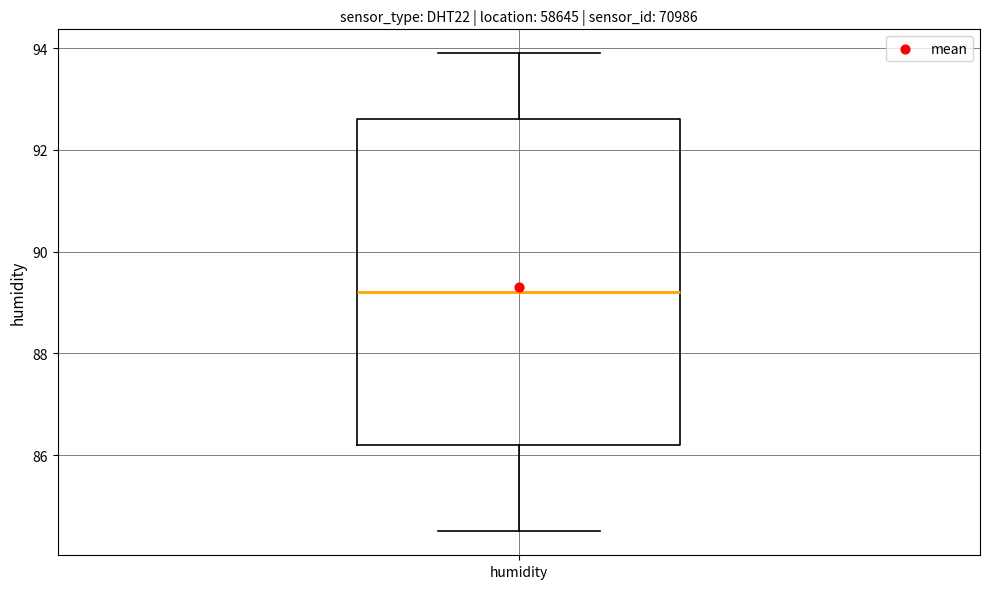

Transcribe this box plot: give where the median line is, the range the box spans, and where the two whiskers end, as read against the y-axis. The values are not printed on the chart, so give them approximately, as read against the axis.

median 89.2, box 86.2 to 92.6, whiskers 84.6 to 94.0